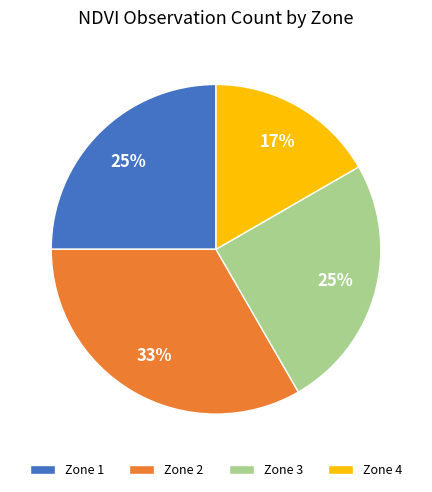

How many slices are in this pie chart?

4